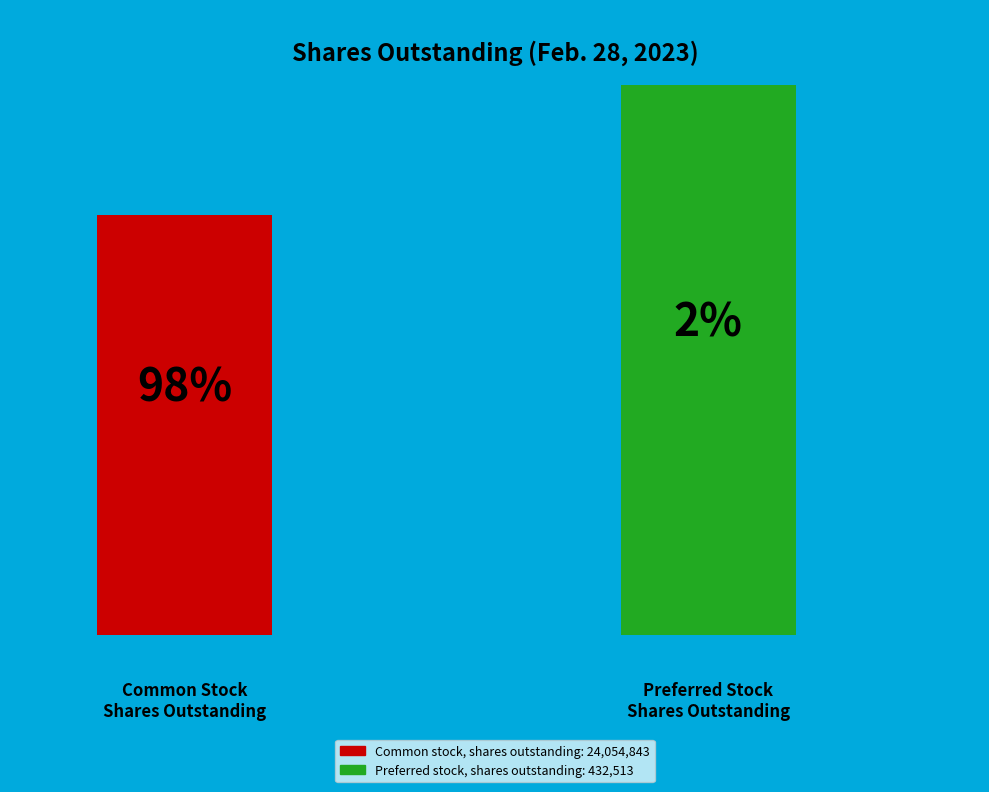

To the nearest percent, what is the average slice percentage?

50%